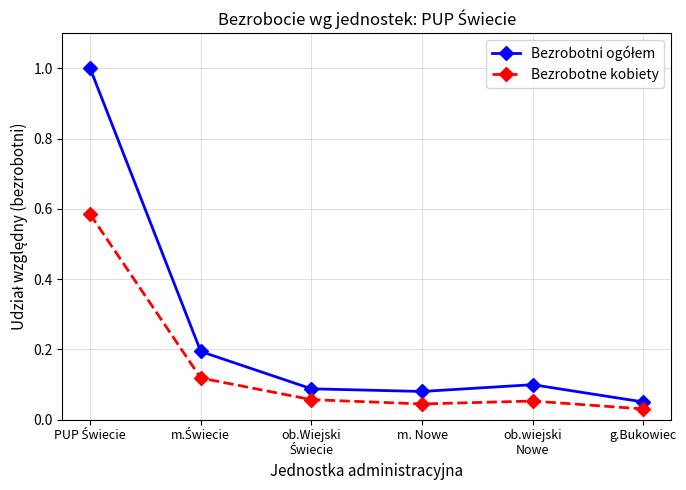

At how many categories does at least one series exceed 0?

6